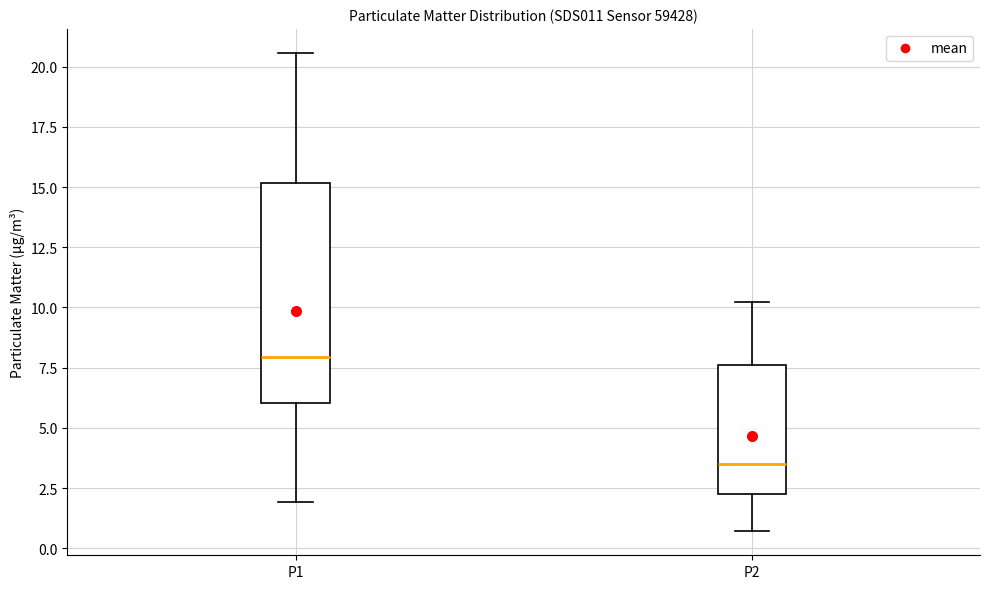

Which box's median line is the highest?

P1